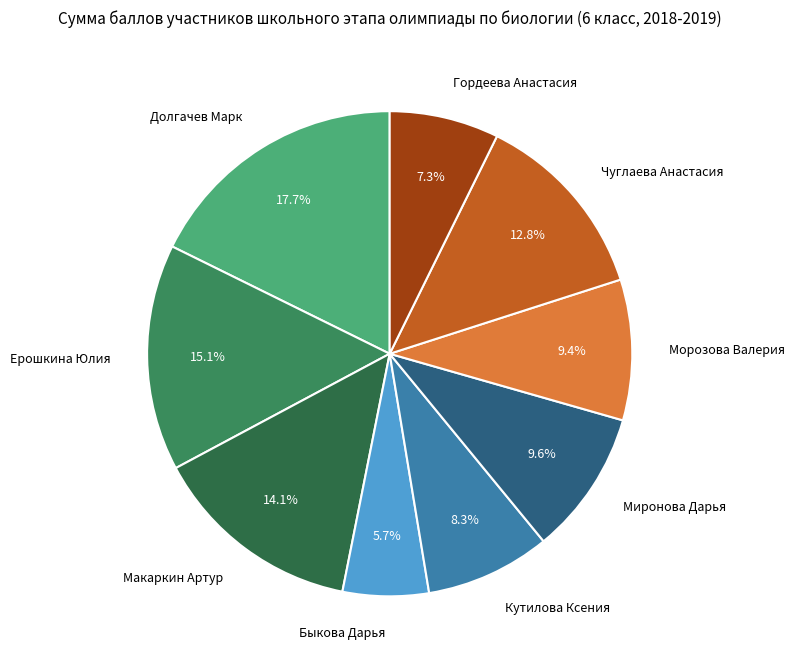

The Миронова Дарья slice represents 16% of the pie. True or false?

False